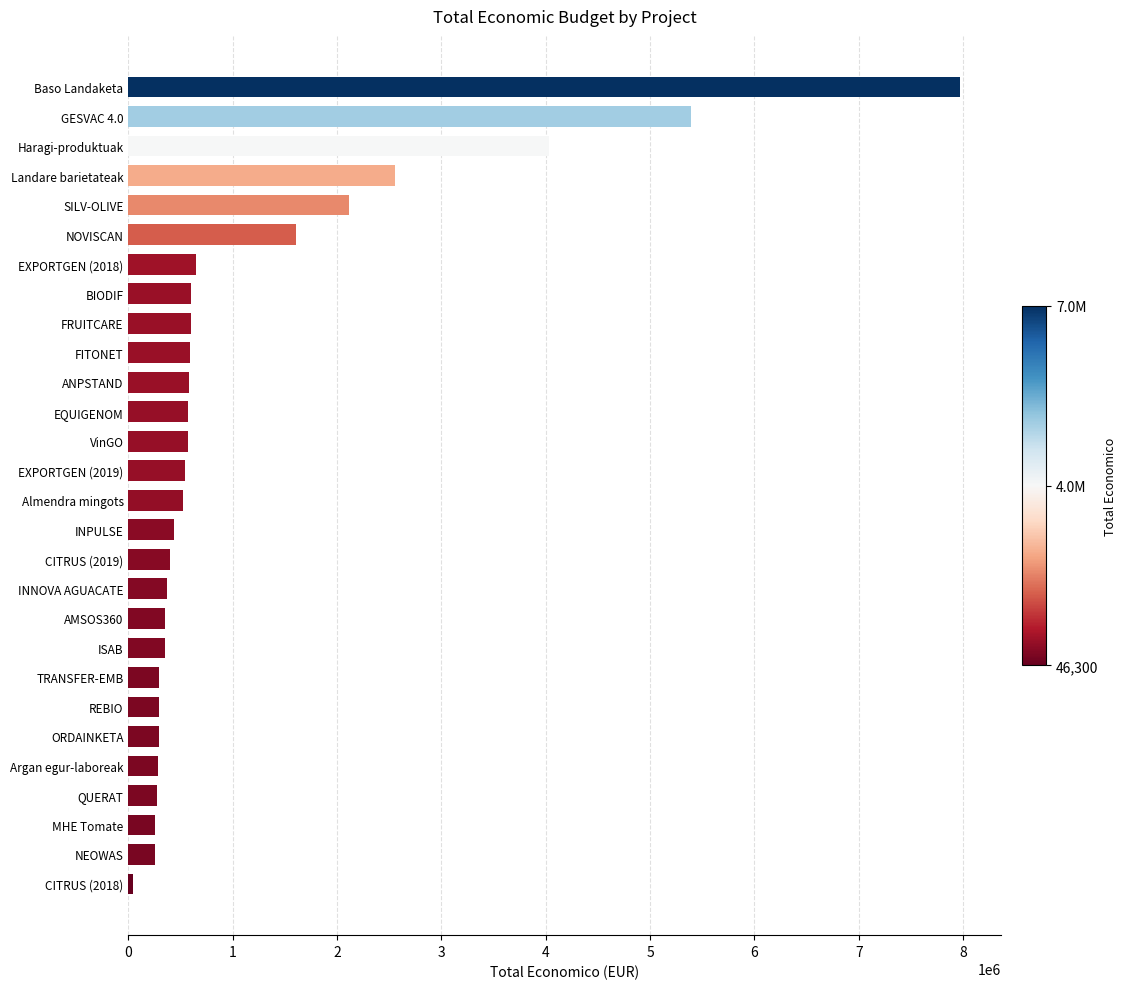

What is the change in value from AMSOS360 to FRUITCARE?

+247286